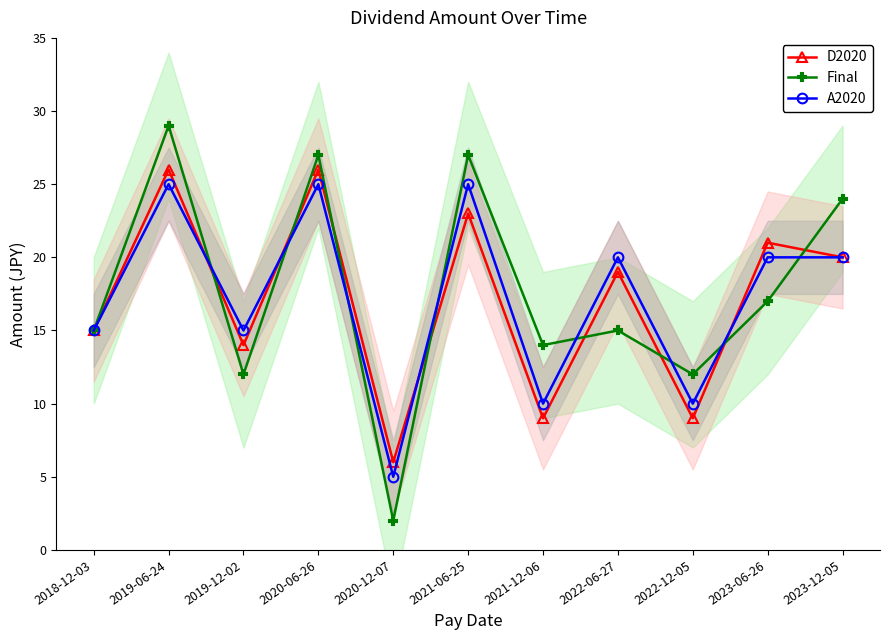

How many intersections are there between Final and D2020?

8